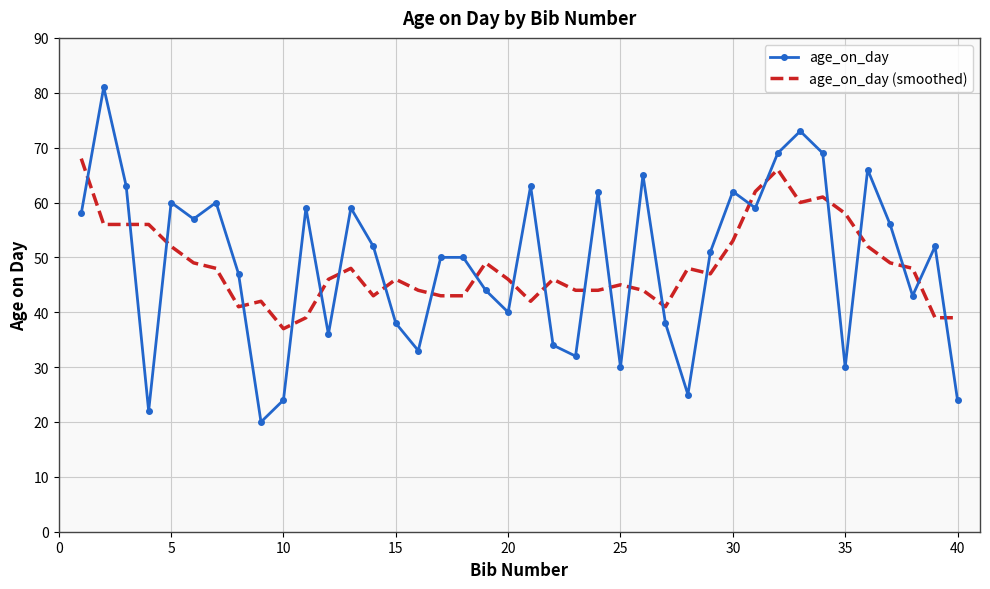

Which series has the widest spread of values?

age_on_day